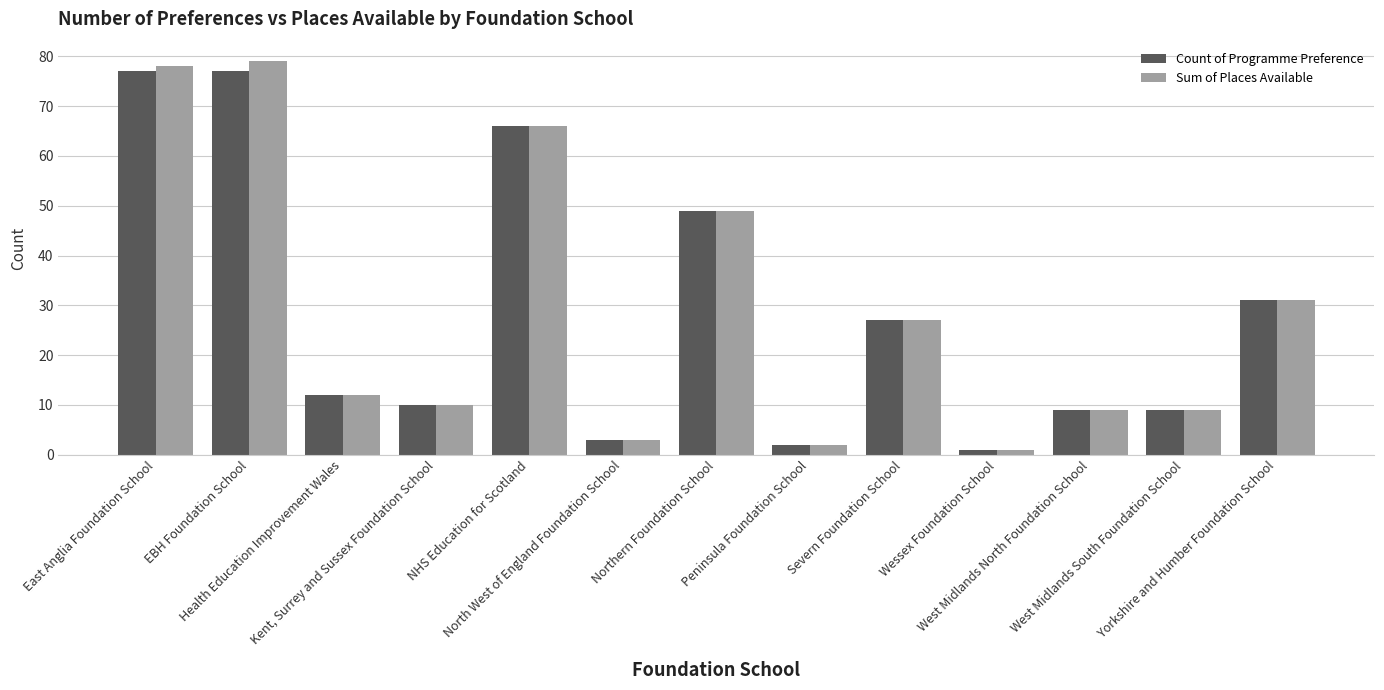

What is the sum of all Count of Programme Preference values?

373